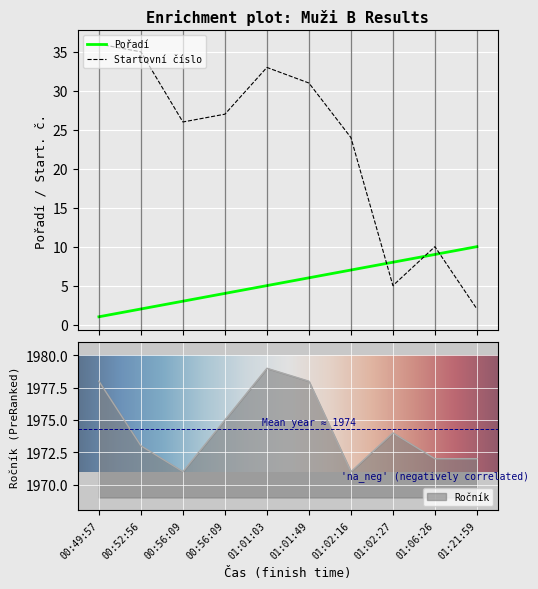

True or false: Startovní číslo and Pořadí cross at least once.

True